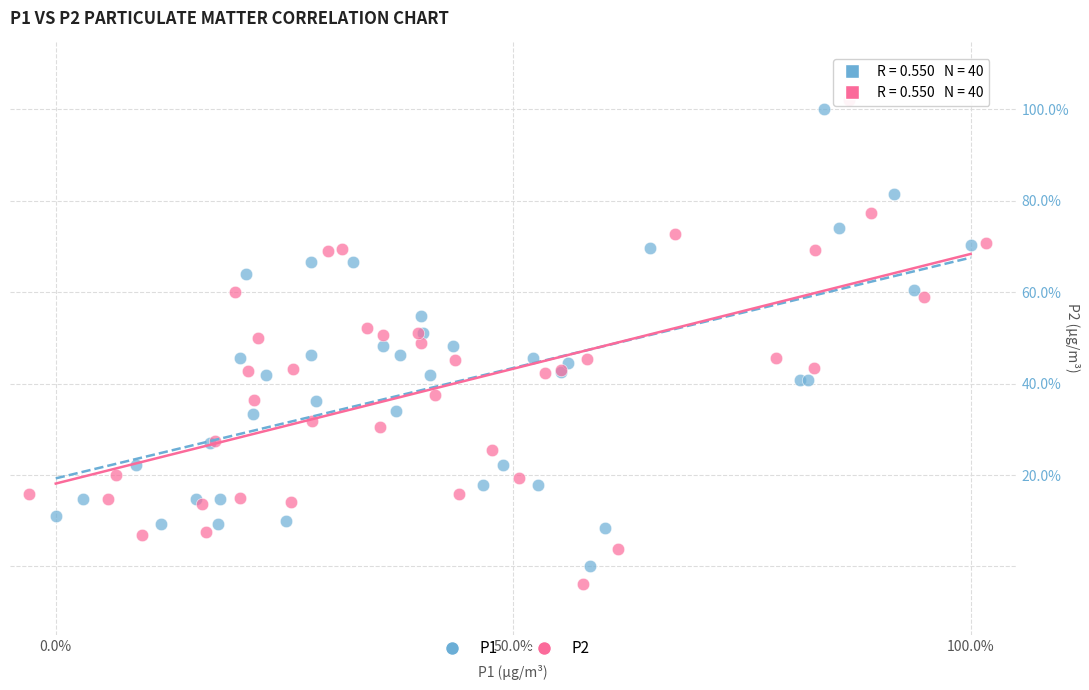

Which series reaches the minimum Y coordinate?

P2